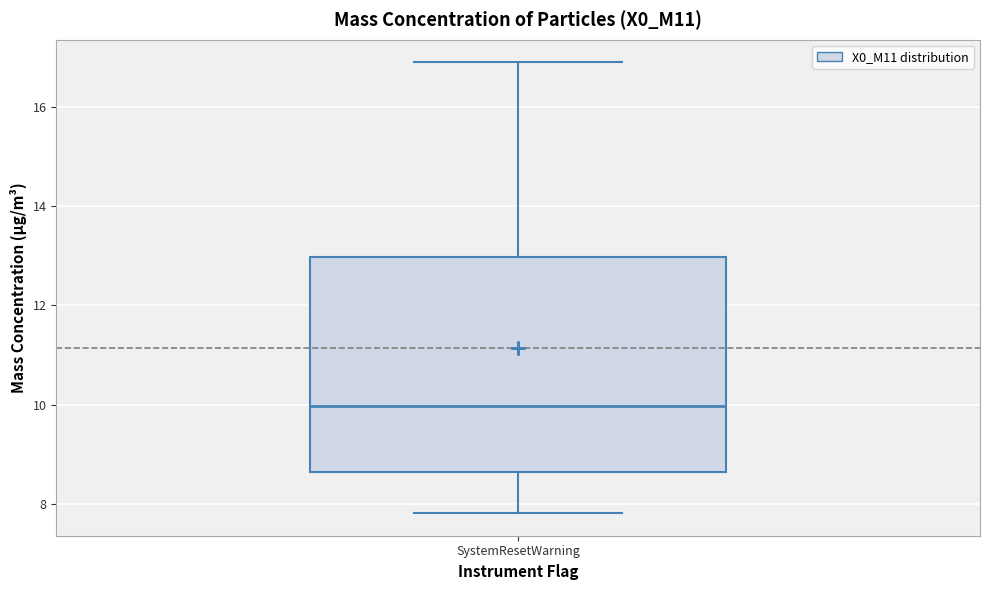

Read this box plot against the y-axis: the position of the median line, the range covered by the box, and the ends of both whiskers. The values are not printed on the chart, so give them approximately, as read against the axis.

median 10.0, box 8.6 to 13.0, whiskers 7.8 to 17.0